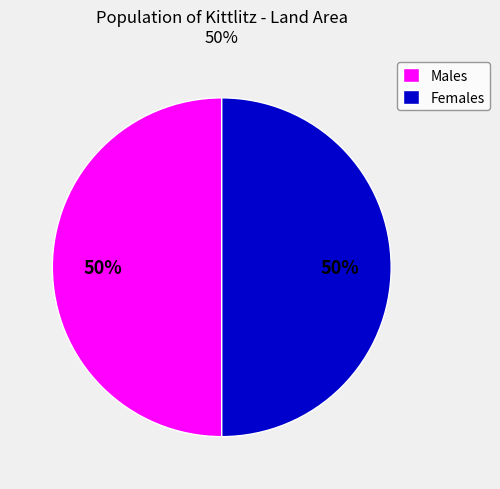

The Males slice represents 50% of the pie. True or false?

True